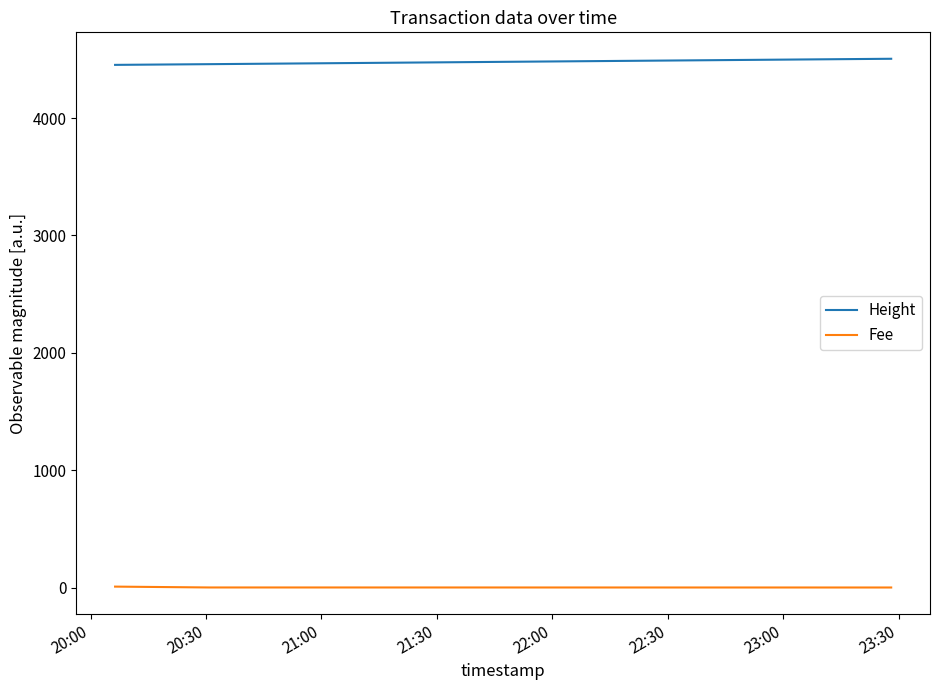

Does the chart have visible grid lines?

No